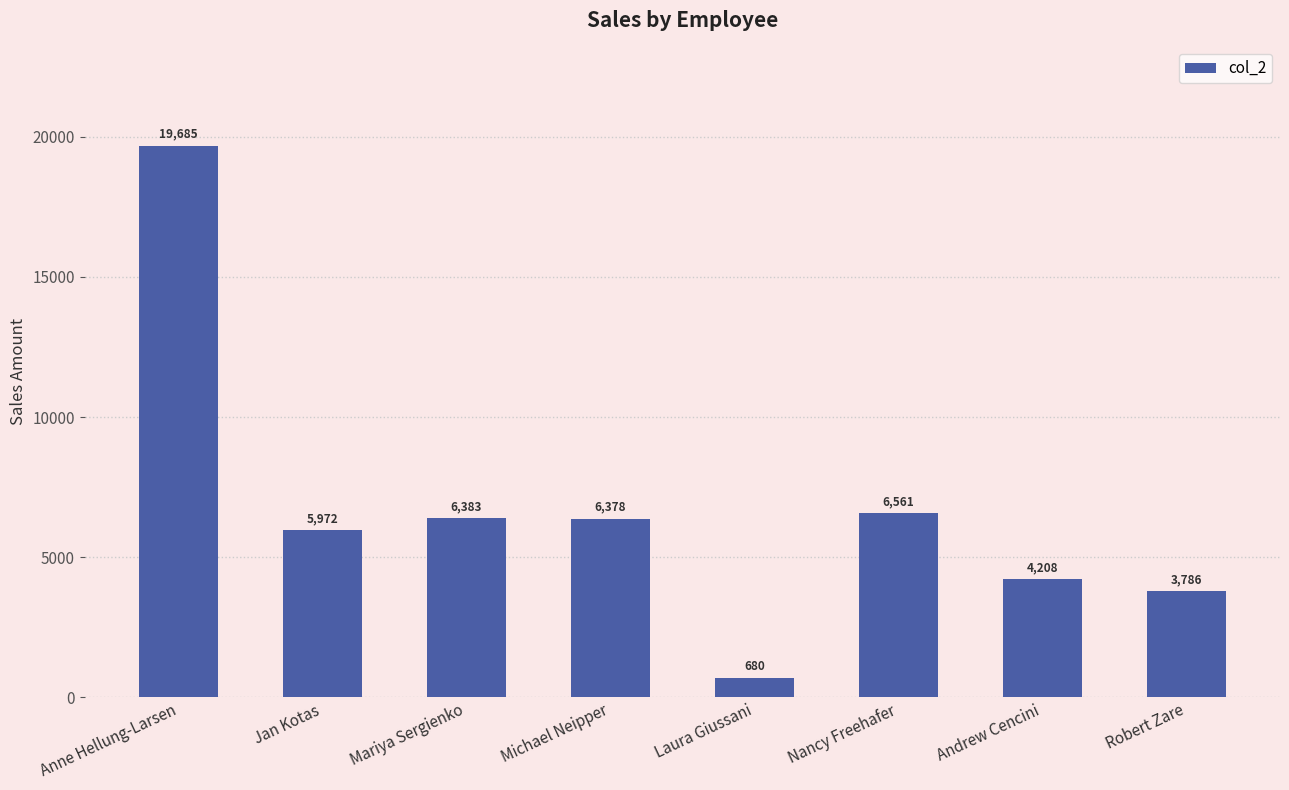

What position from the right is Robert Zare?

1